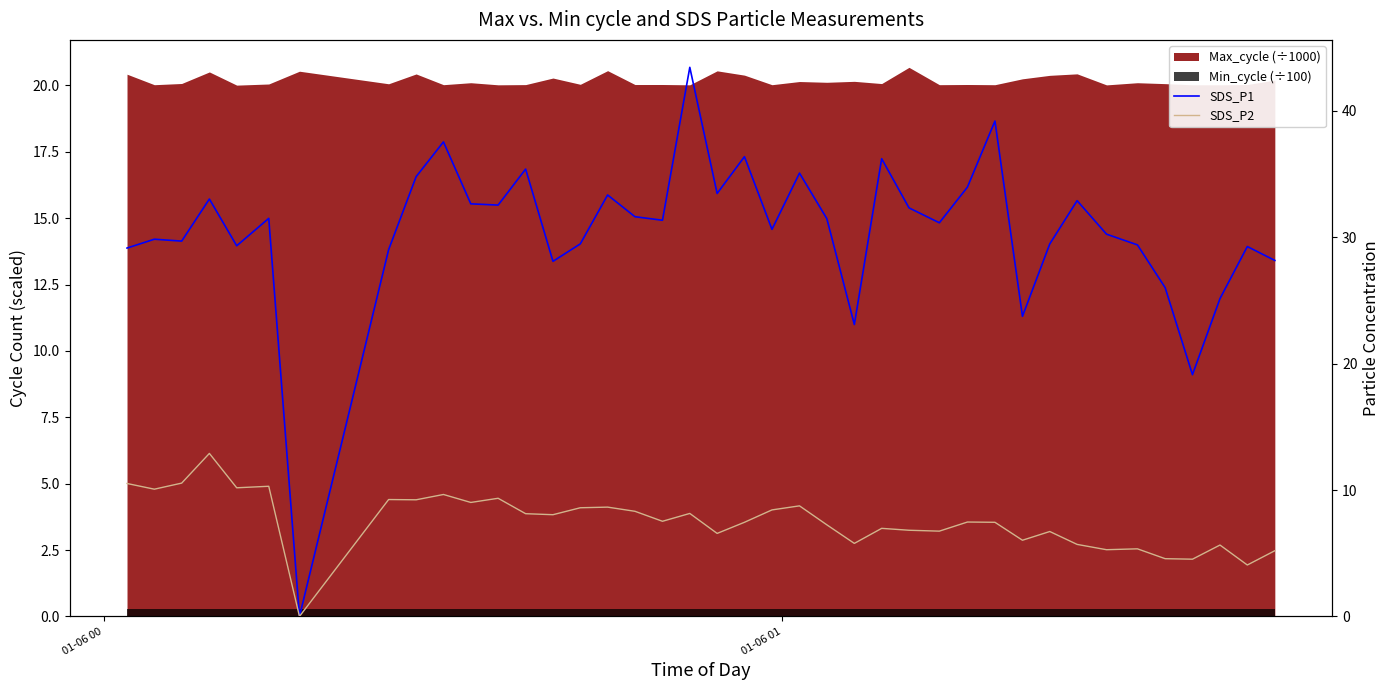

What is the difference between the maximum and minimum values in the SDS_P1 series?

43.5